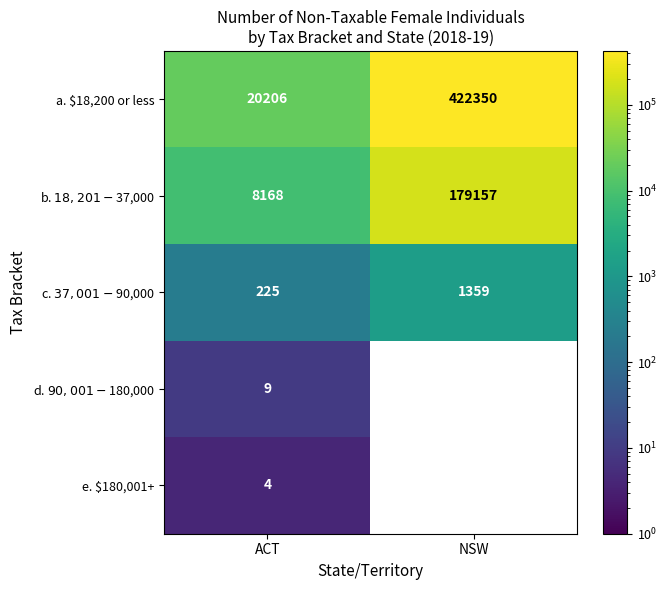

What is the total value across all series at NSW?

602866